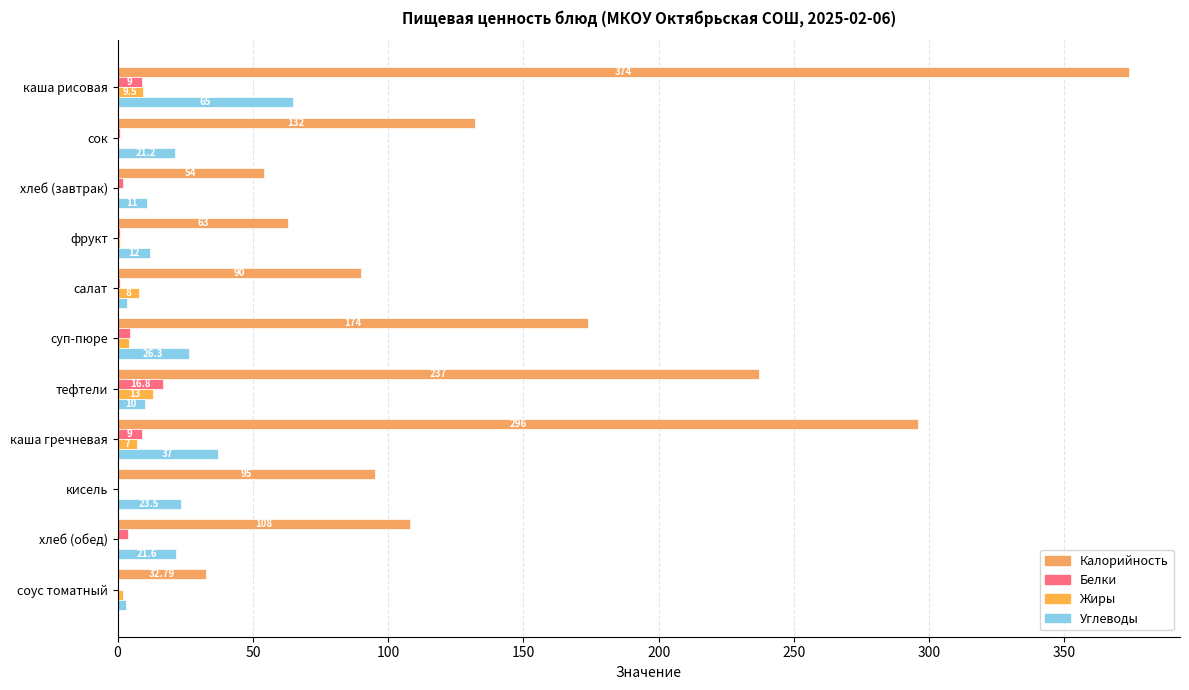

Reading right to left, list all the values displayed in this chart.

Калорийность: 32.8	108.0	95.0	296.0	237.0	174.0	90.0	63.0	54.0	132.0	374.0
Белки: 0.0	4.0	0.0	9.0	16.8	4.6	1.0	1.0	2.0	1.0	9.0
Жиры: 2.0	0.0	0.0	7.0	13.0	4.3	8.0	1.0	0.0	0.0	9.5
Углеводы: 3.0	21.6	23.5	37.0	10.0	26.3	3.5	12.0	11.0	21.2	65.0